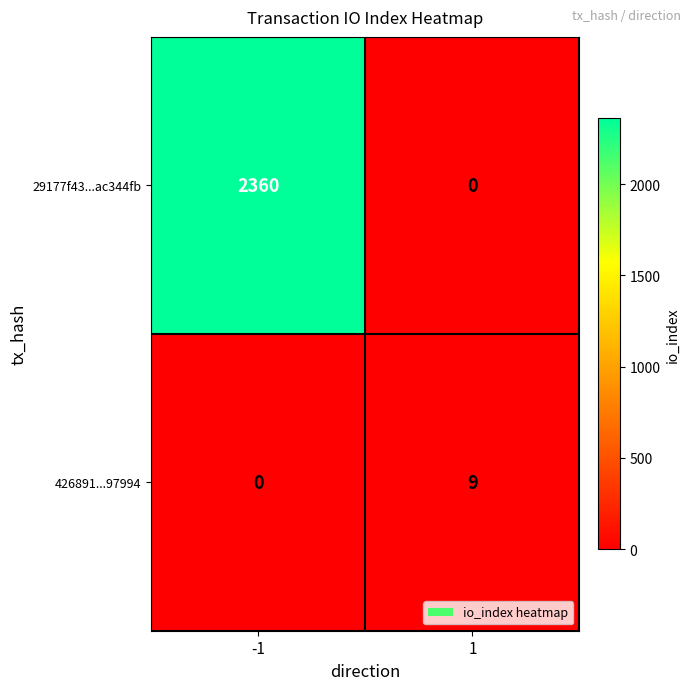

Reading left to right, transcribe all the data shown in this chart.

29177f43...ac344fb: -1=2360	1=0
426891...97994: -1=0	1=9